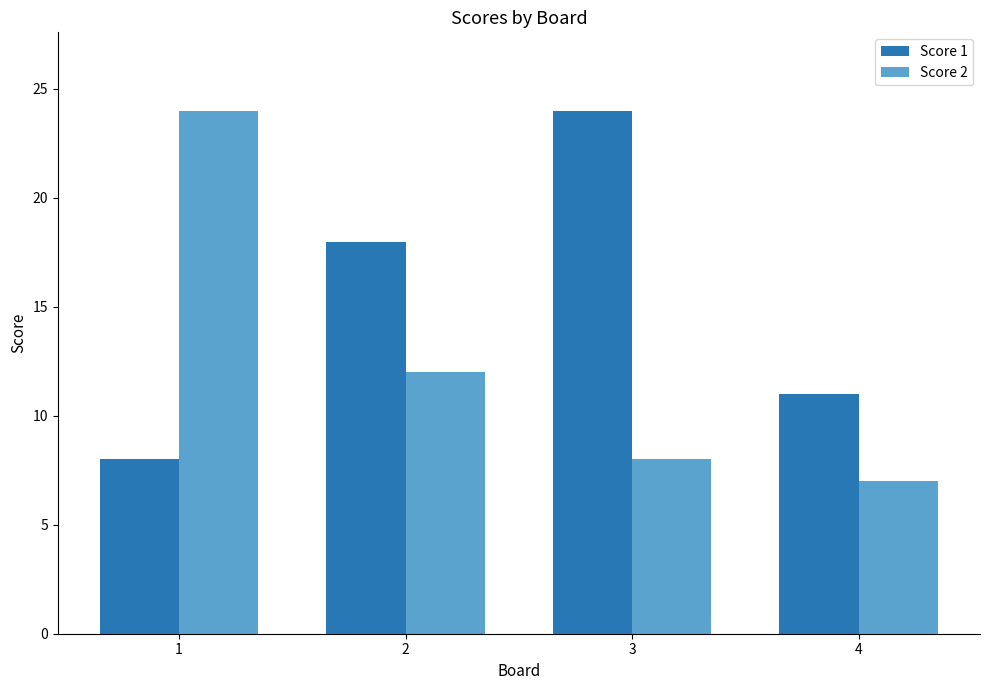

At how many categories does at least one series exceed 22?

2